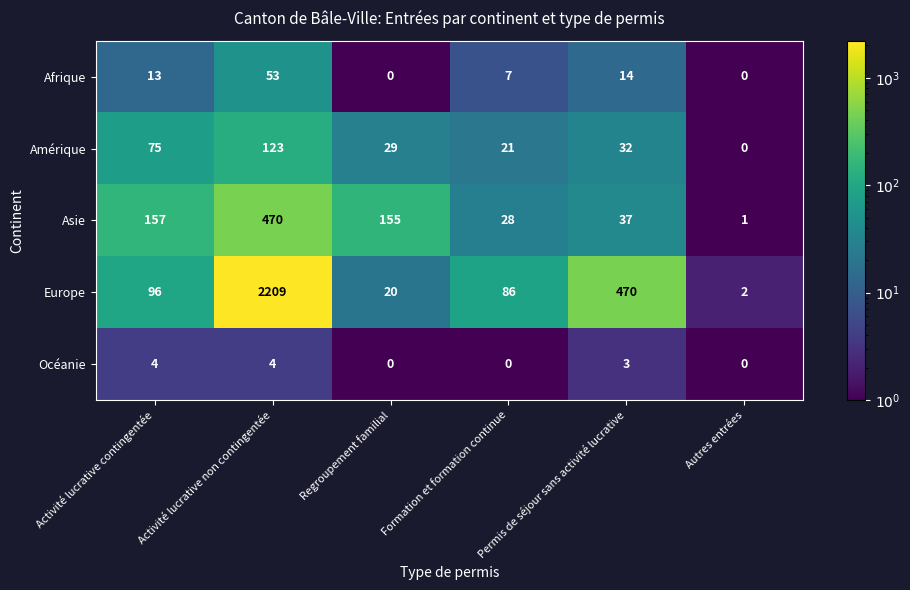

The value of Amérique at Permis de séjour sans activité lucrative is 14. True or false?

False